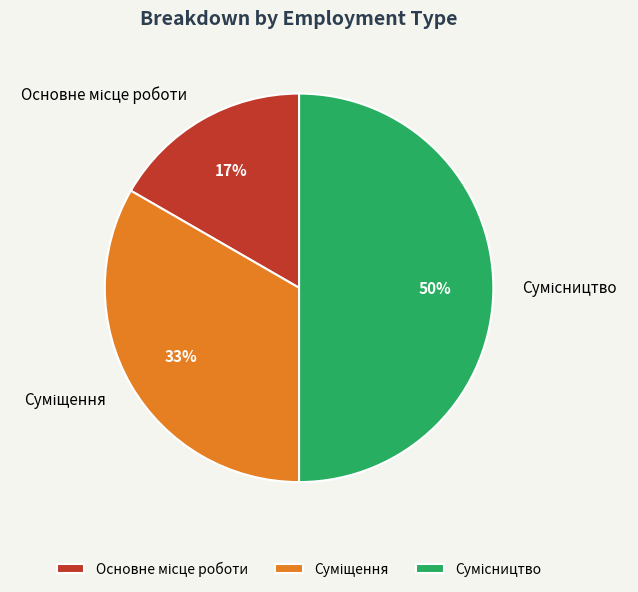

To the nearest percent, what is the average slice percentage?

33%